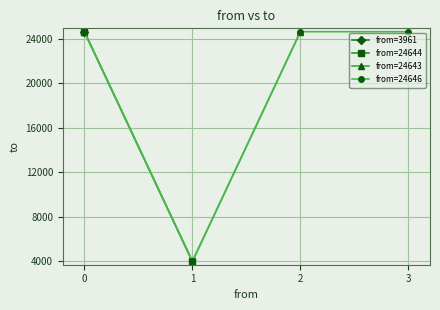

Where does the data first go above 24644?

3961